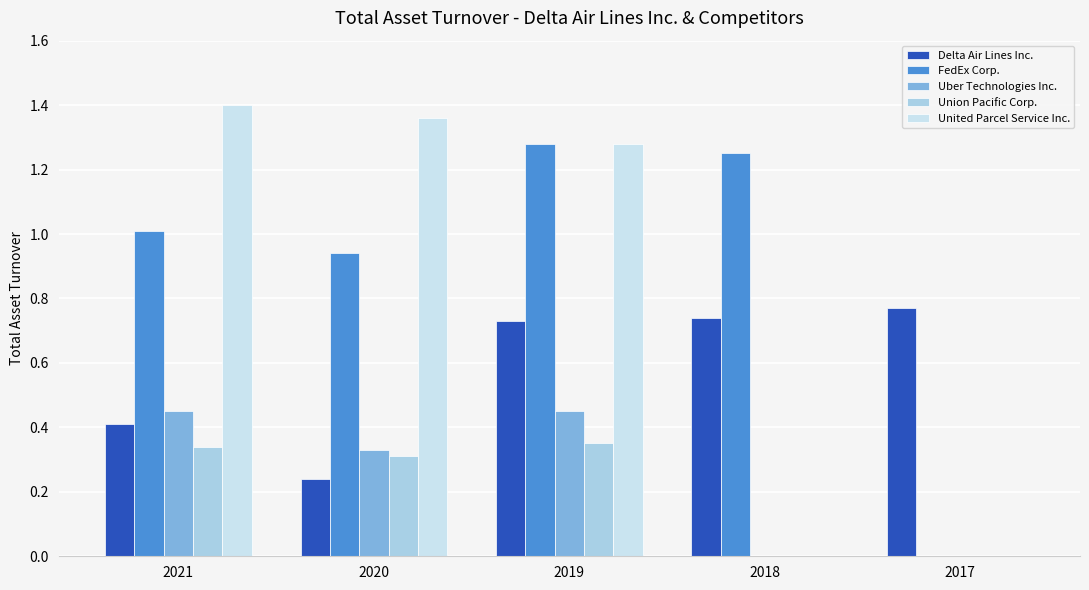

What is the average value of the FedEx Corp. series?

0.9